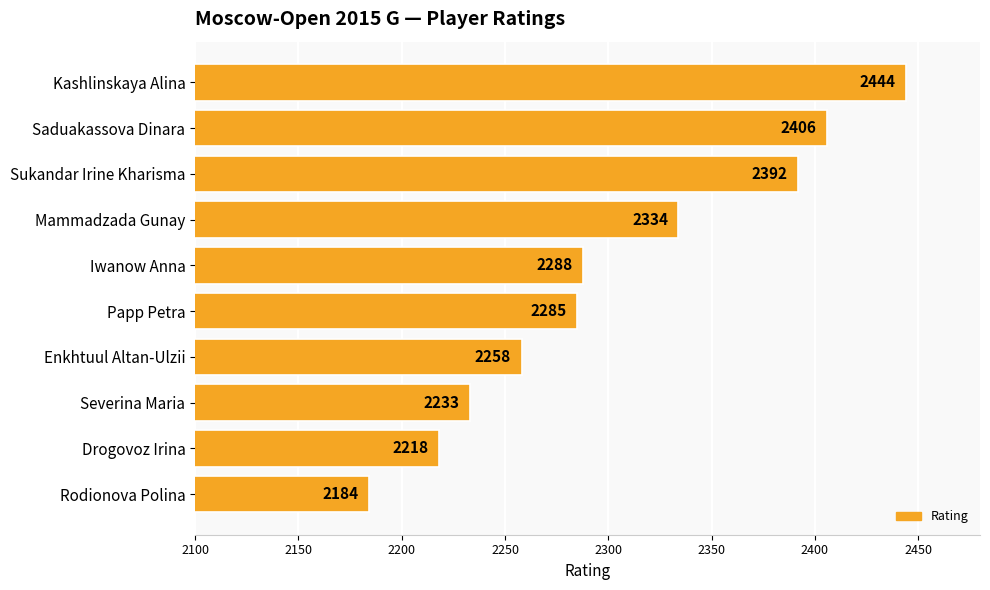

What is the difference between the second highest and minimum values?

222